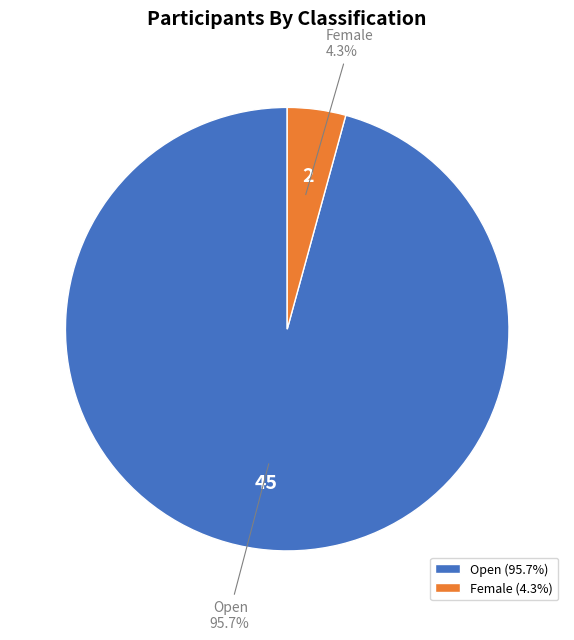

Between Open and Female, which is larger?

Open